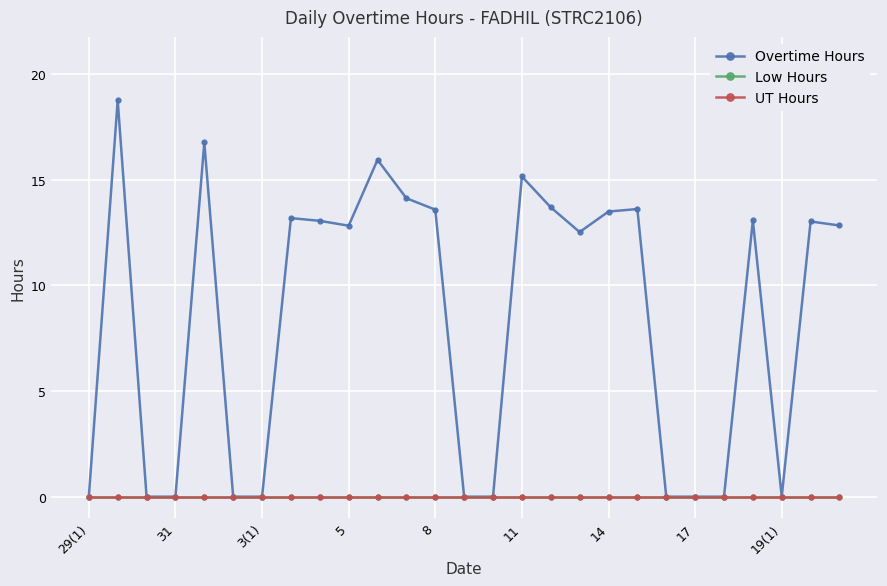

Where is UT Hours nearest to the value 0?

29(1)